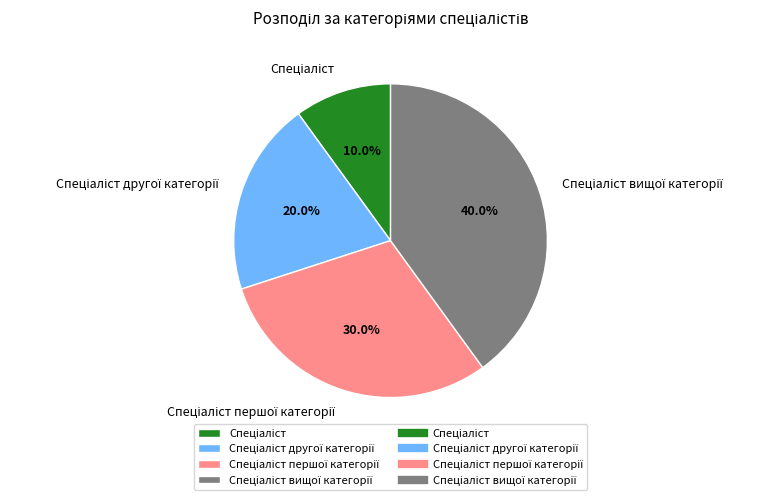

Is there any slice that represents more than half of the pie?

No